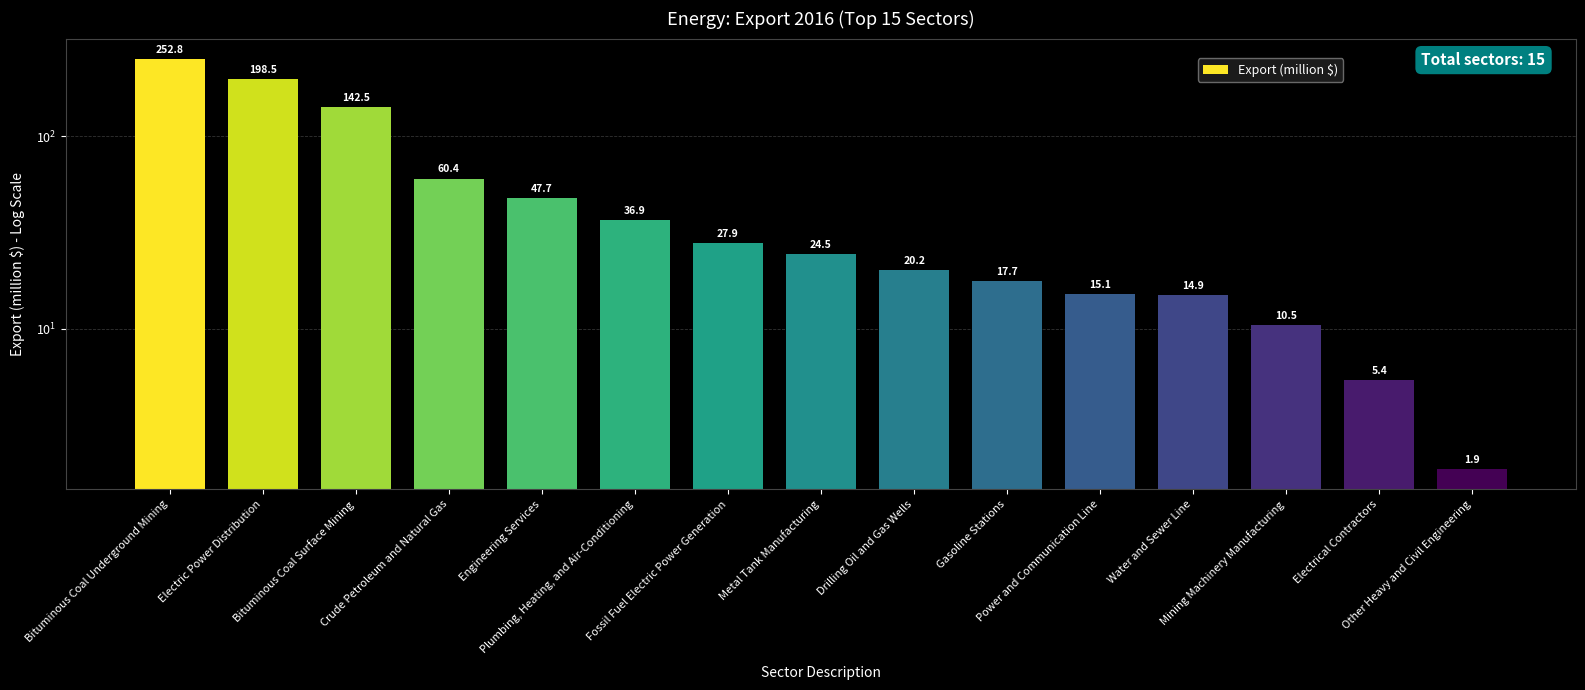

What is the difference between the second highest and second lowest values?

193.0